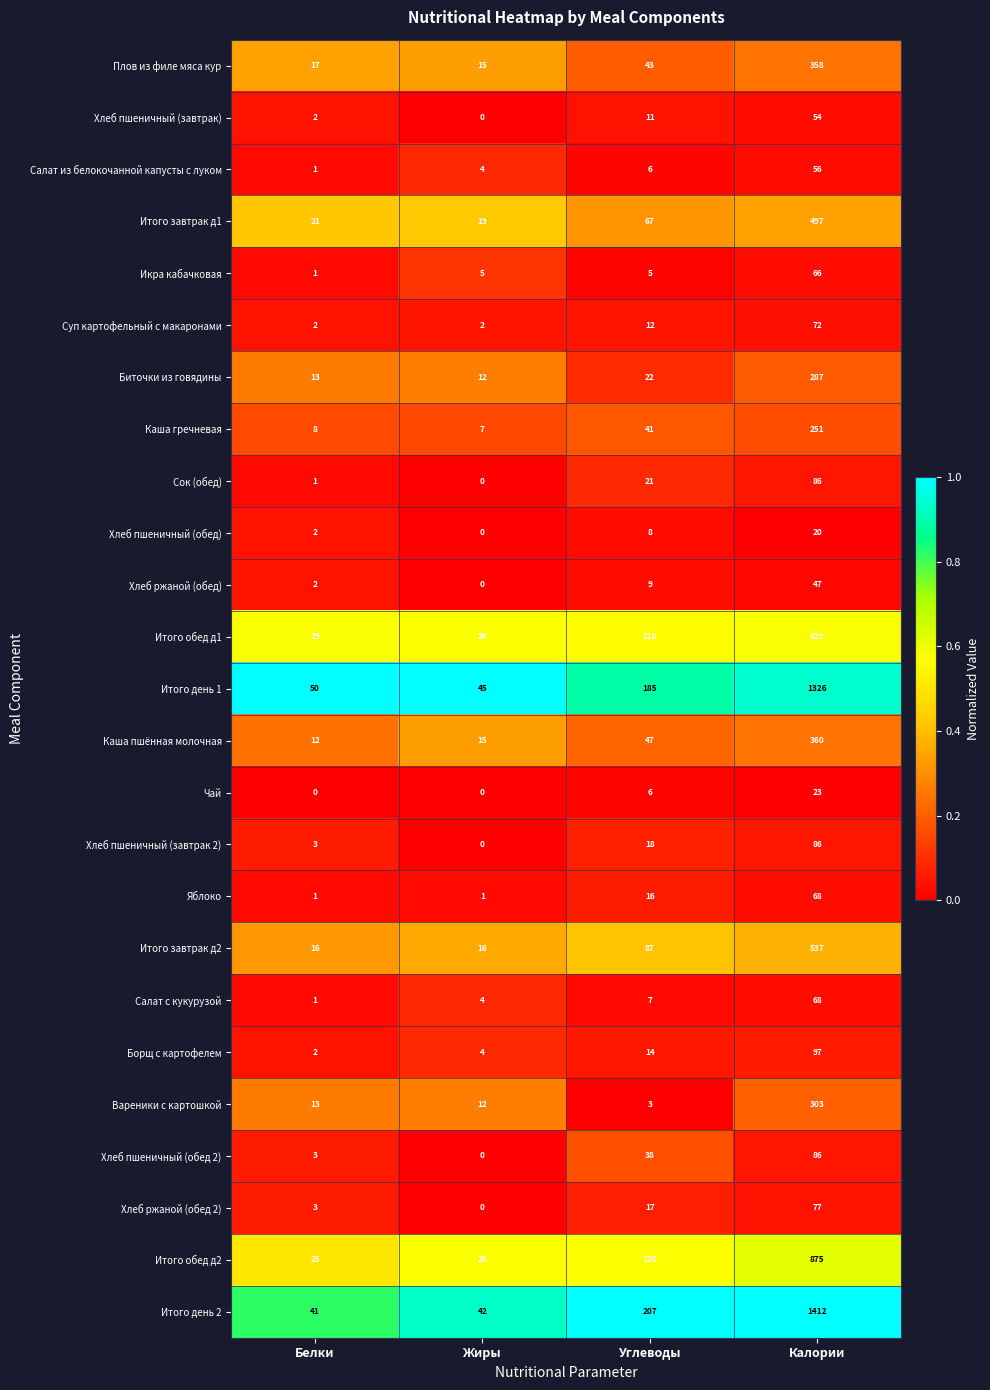

What is the maximum value for Итого завтрак д1?

497